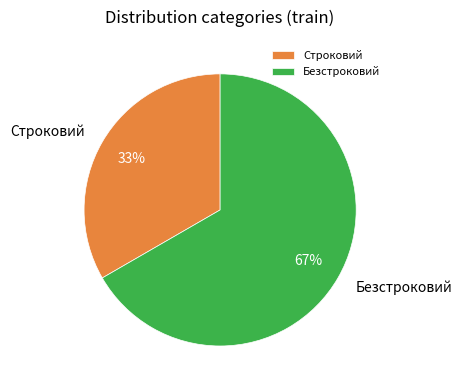

To the nearest percent, what is the combined percentage of Безстроковий and Строковий?

100%